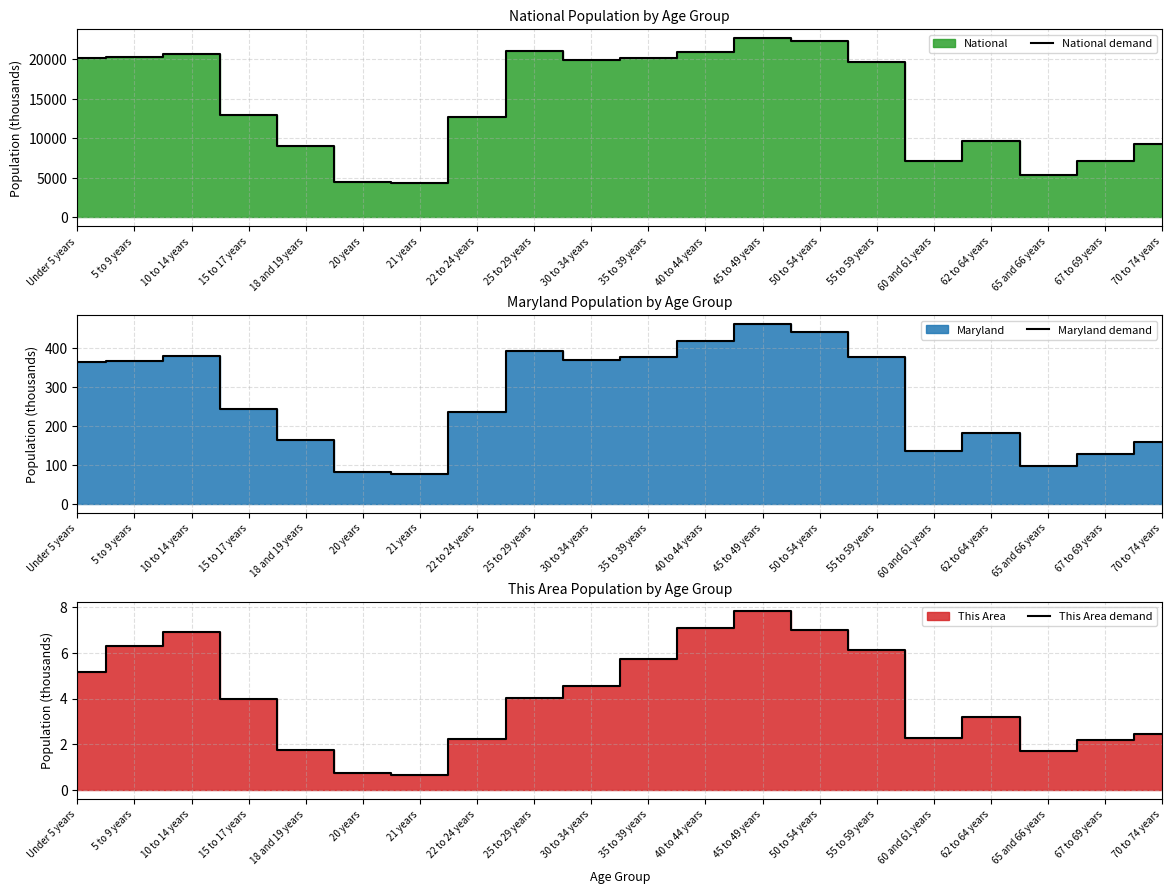

How many interior local peaks does the Maryland demand series have?

4